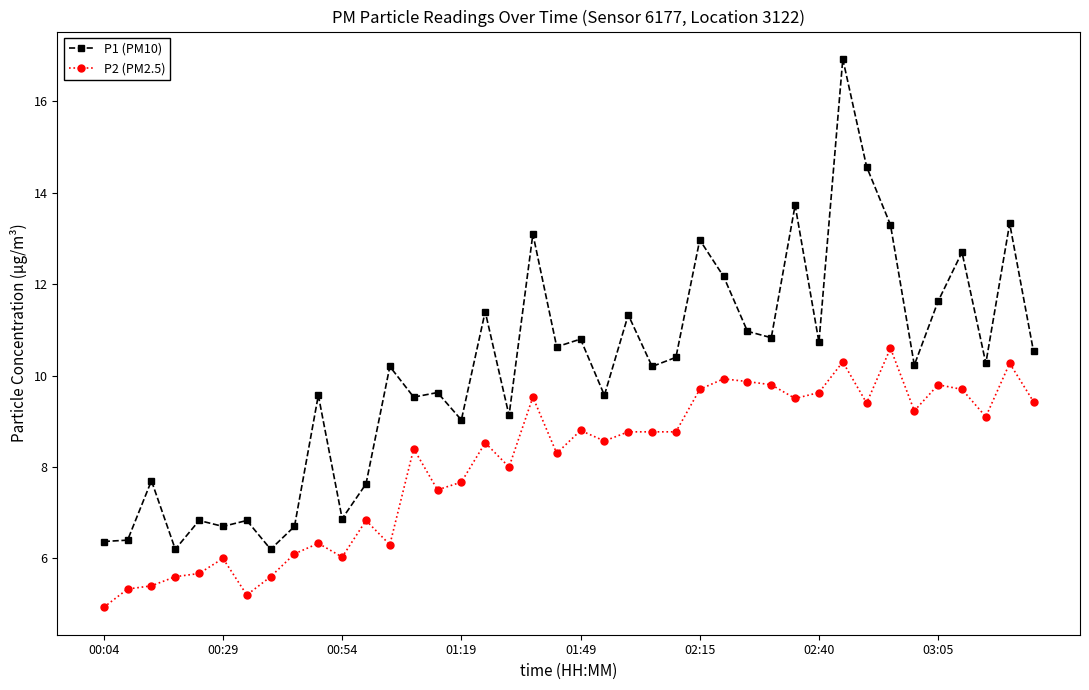

Which series has the largest total across all categories?

P1 (PM10)